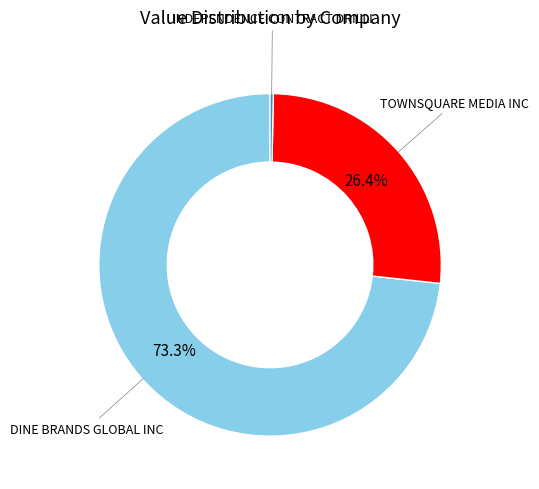

To the nearest percent, what is the average slice percentage?

33%